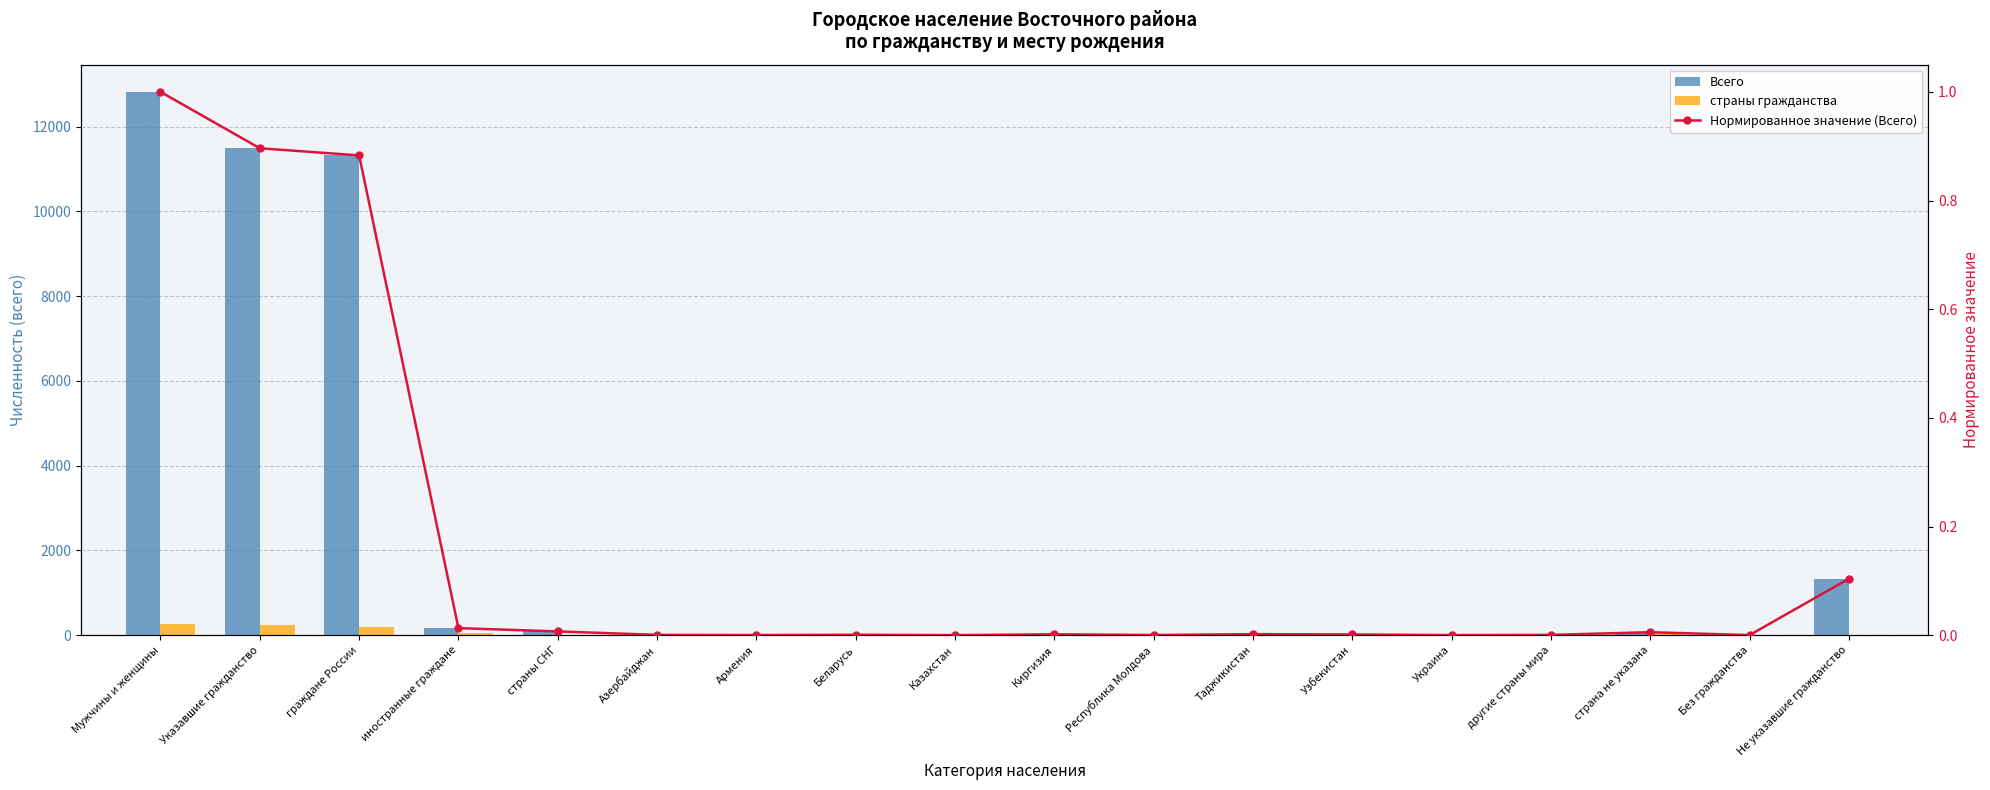

At which category is the sum across all series the highest?

Мужчины и женщины